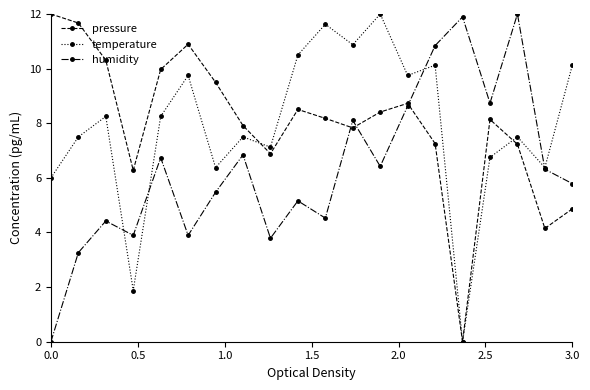

What is the maximum value shown in the chart?

12.0